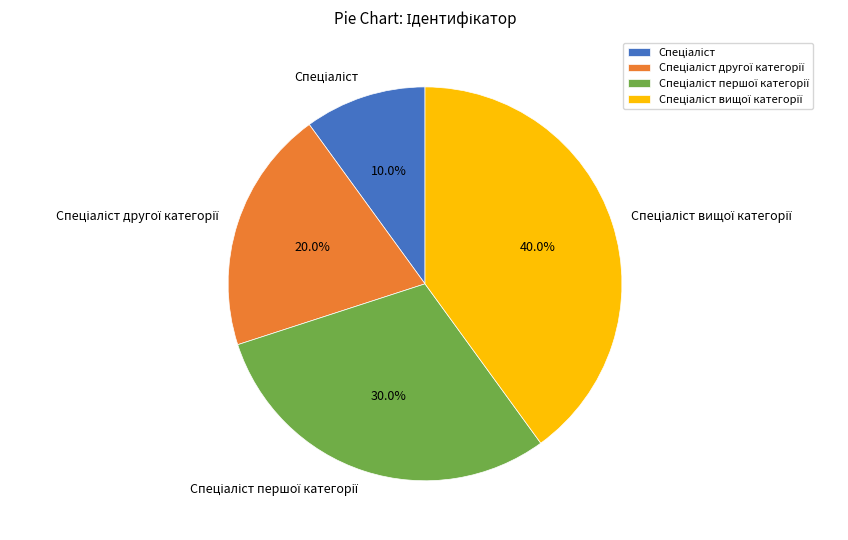

Is there a majority slice in this chart?

No